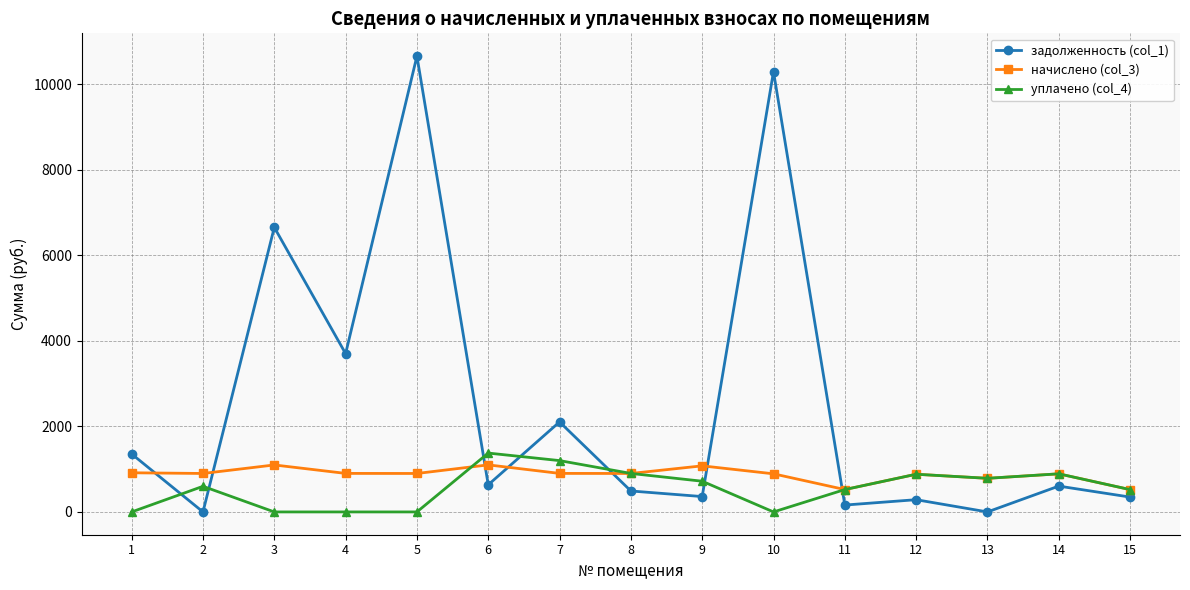

True or false: задолженность (col_1) and начислено (col_3) intersect in this chart.

True